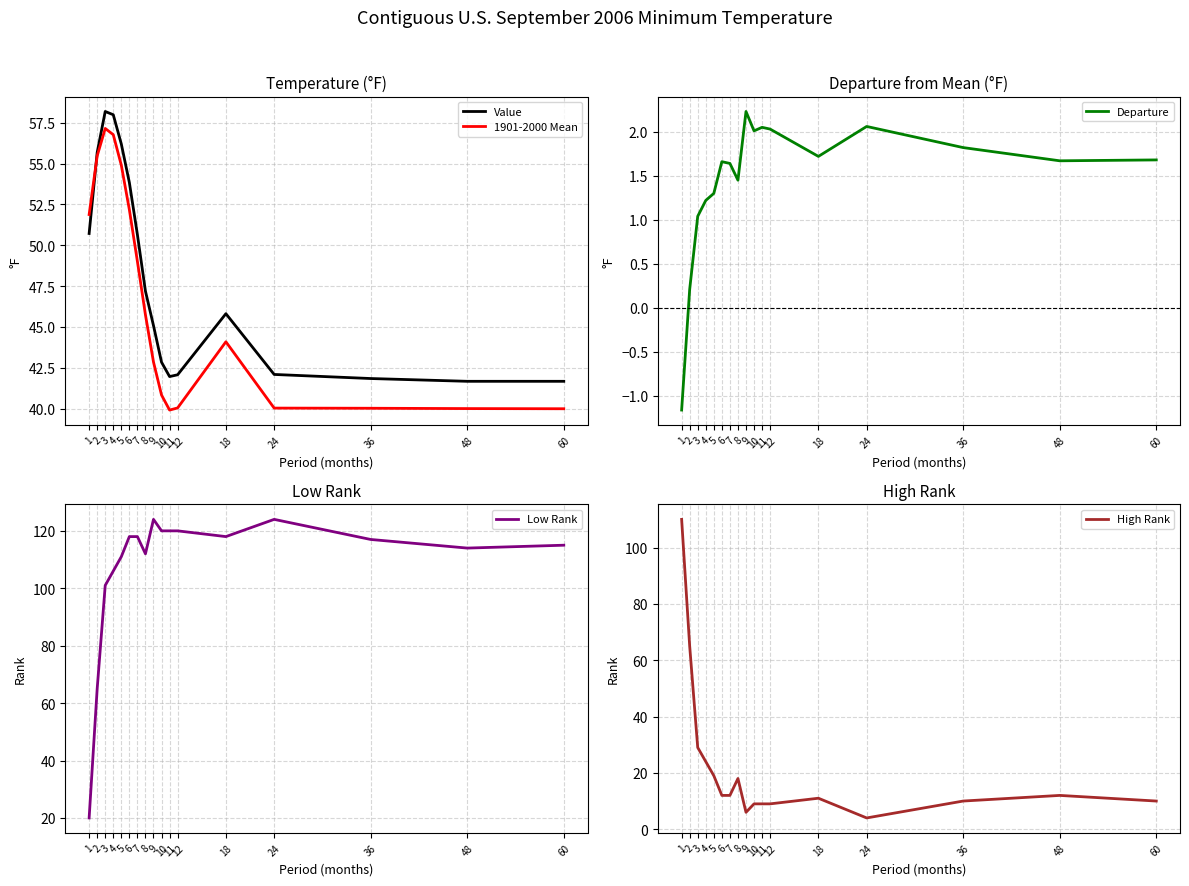

What is the value of the Low Rank point at the 5th from the left?

111.0